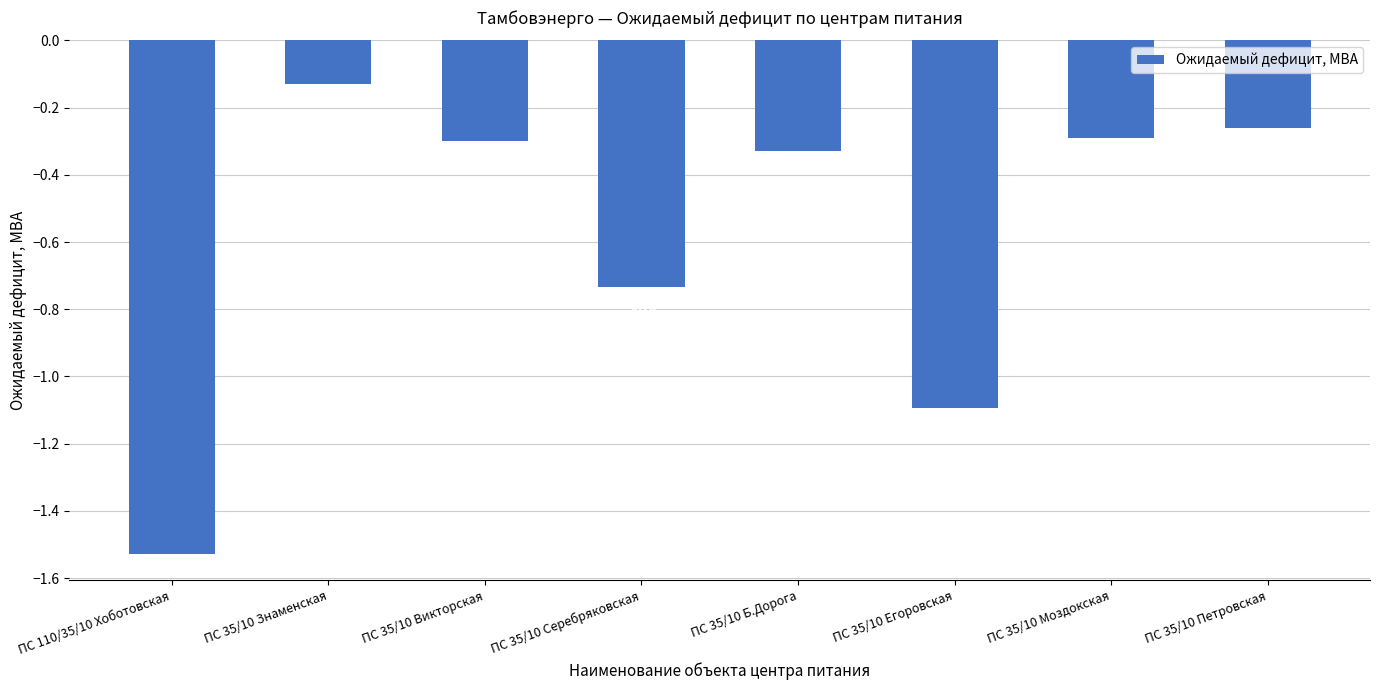

Is it true that the value at ПС 35/10 Б.Дорога is -0.2?

False